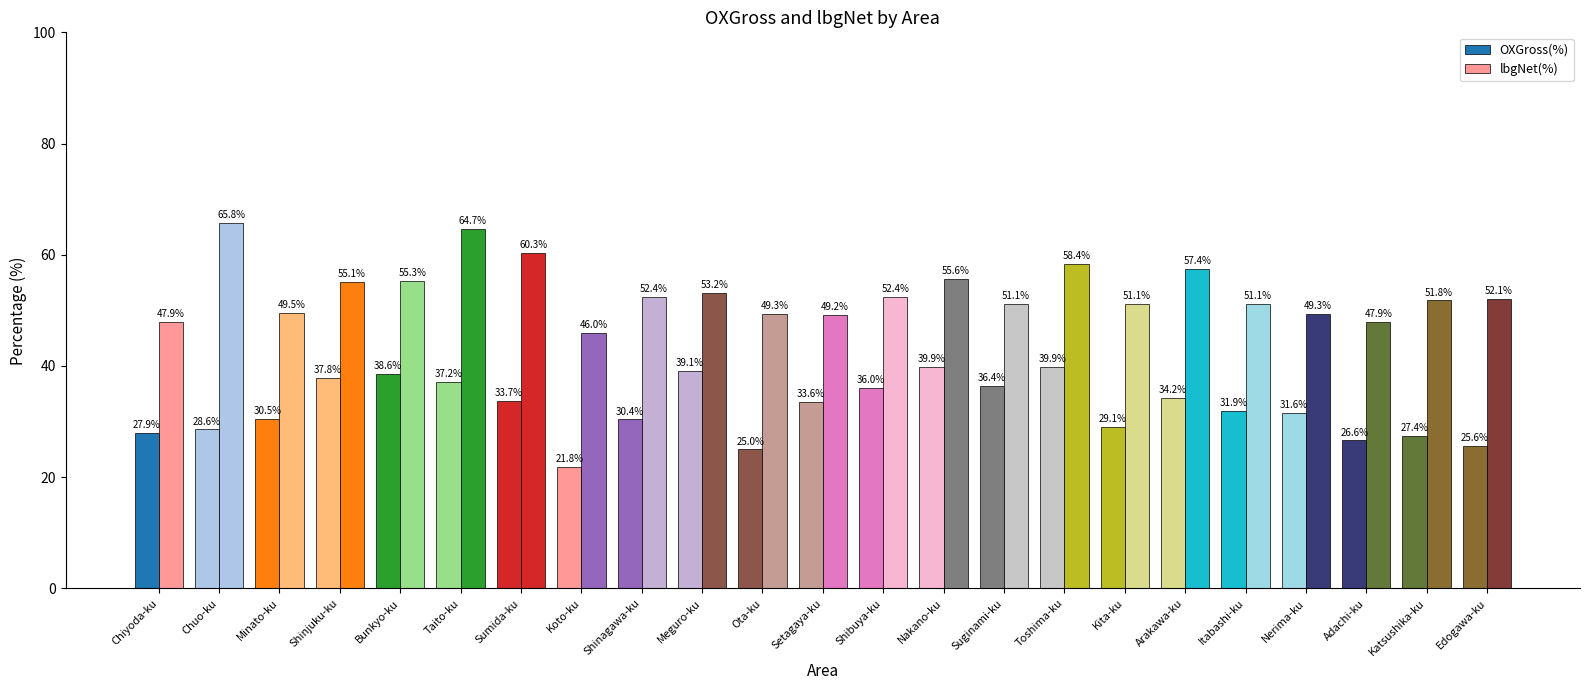

What is the lowest value of the OXGross(%) series?

21.8